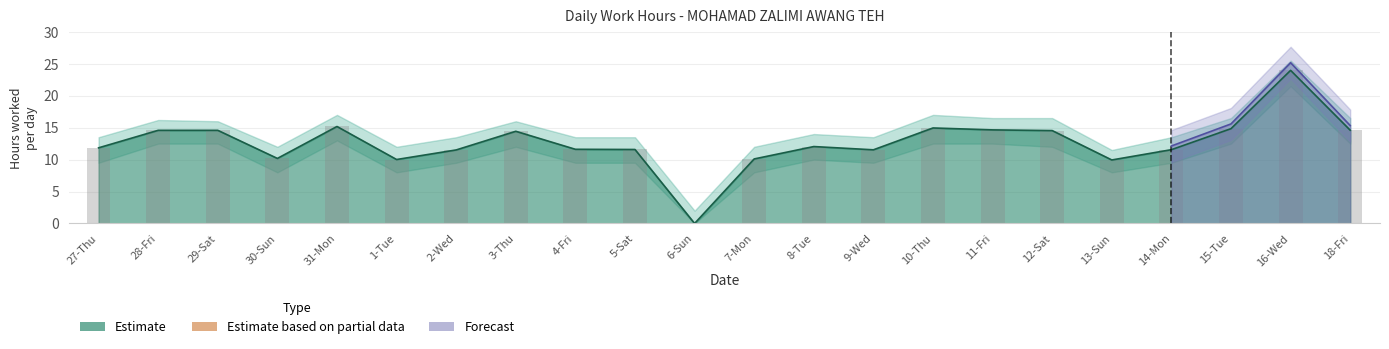

Read the Estimate upper value at 15-Tue.

14.8